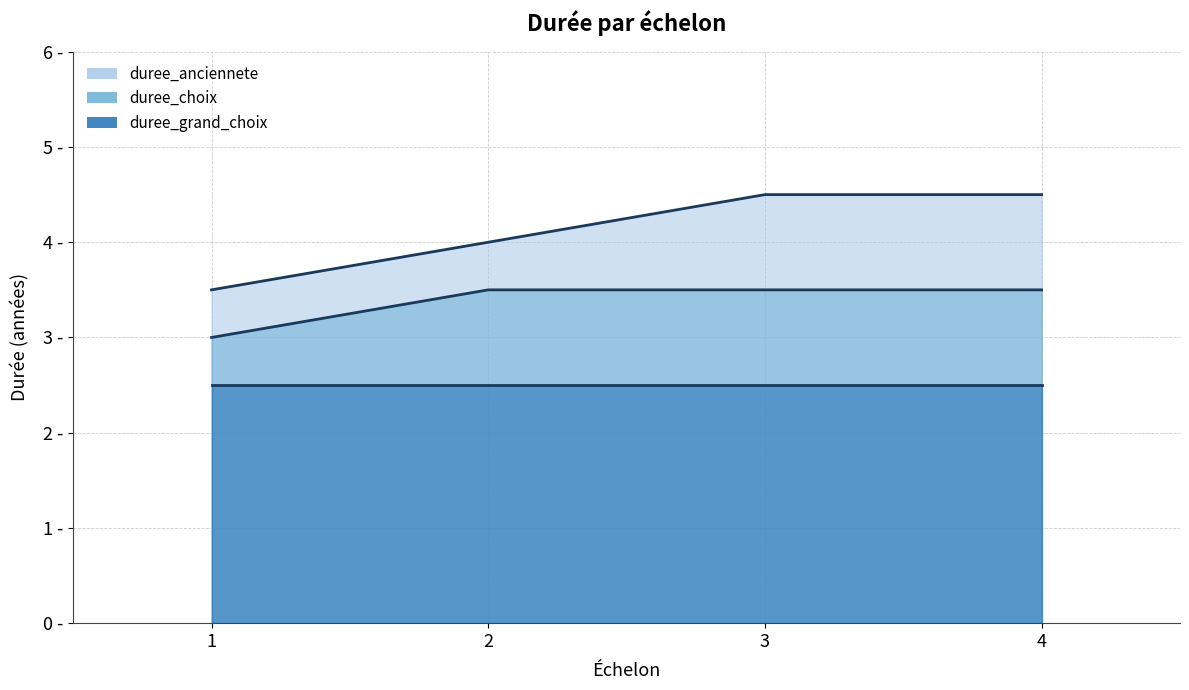

Rank the series at 2 from highest to lowest value.

duree_anciennete, duree_choix